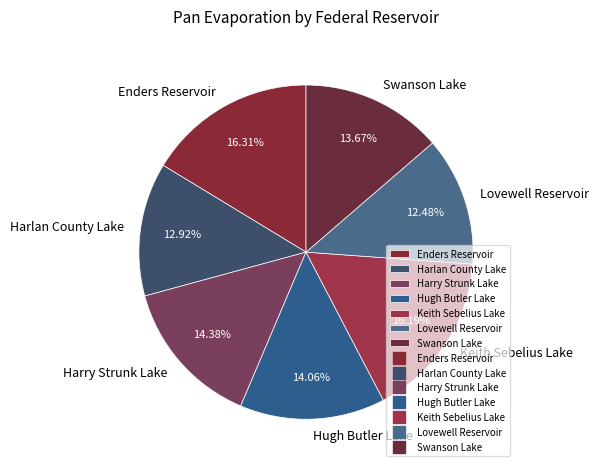

How many slices are in this pie chart?

7